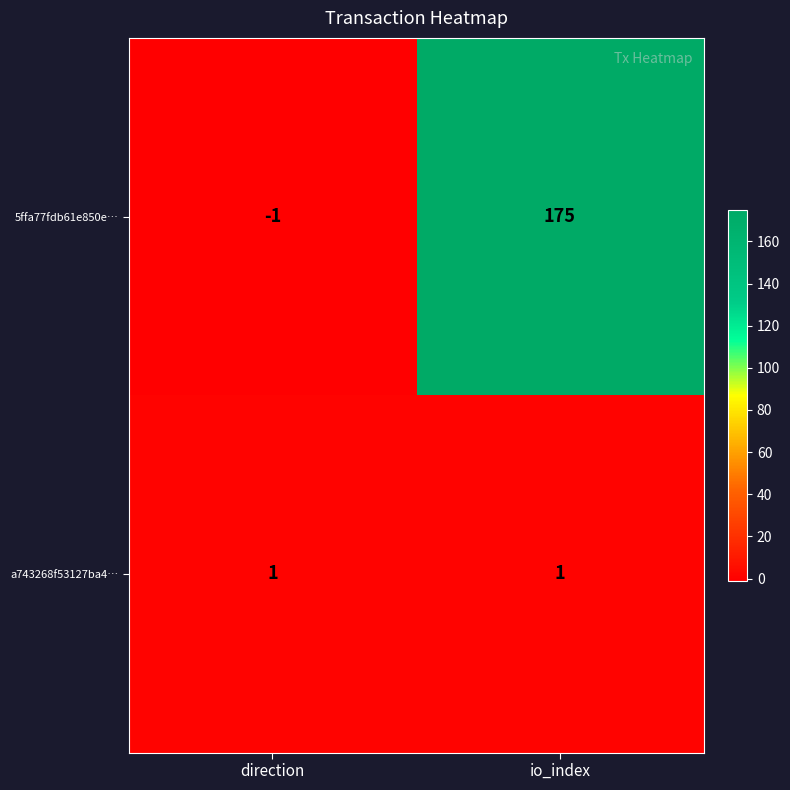

Reading left to right, extract all data points from this chart.

5ffa77fdb61e850e…: direction=-1	io_index=175
a743268f53127ba4…: direction=1	io_index=1